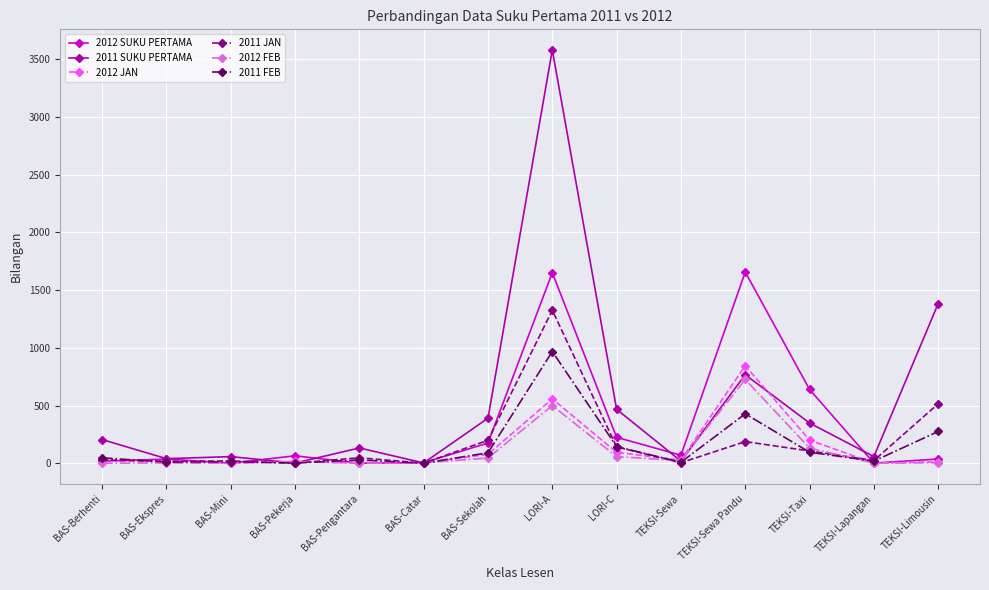

True or false: 2011 SUKU PERTAMA has more than 2 interior local peaks.

True